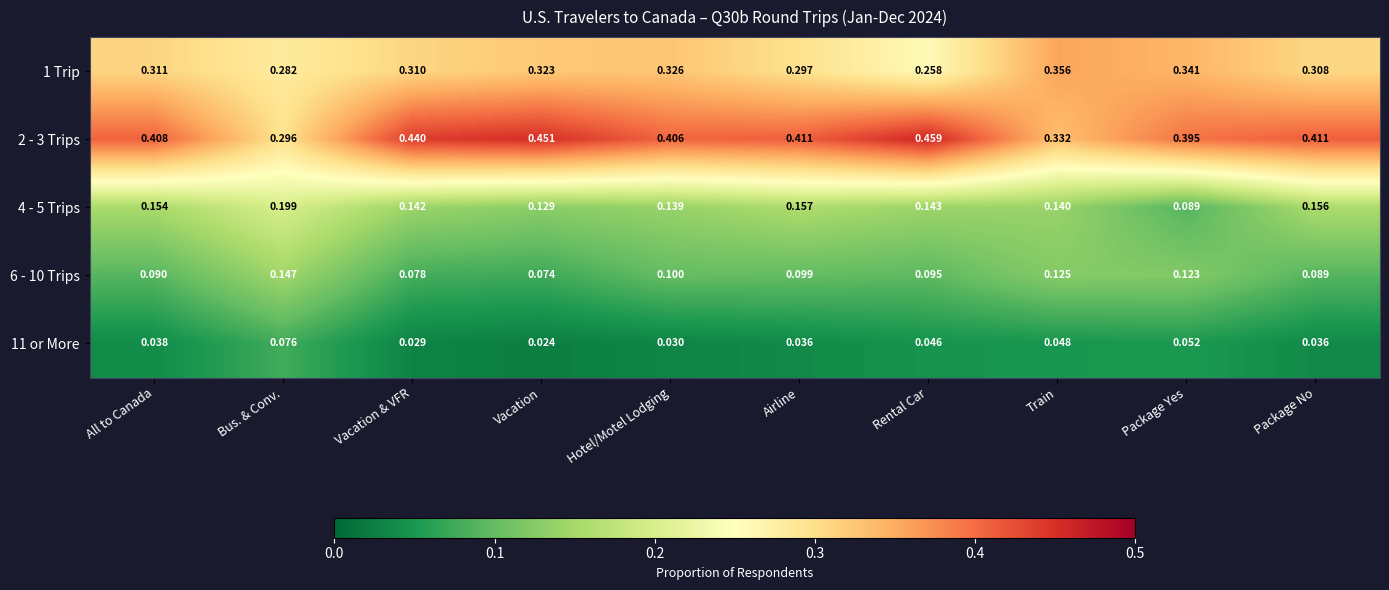

Which category has the highest value across all series?

Rental Car